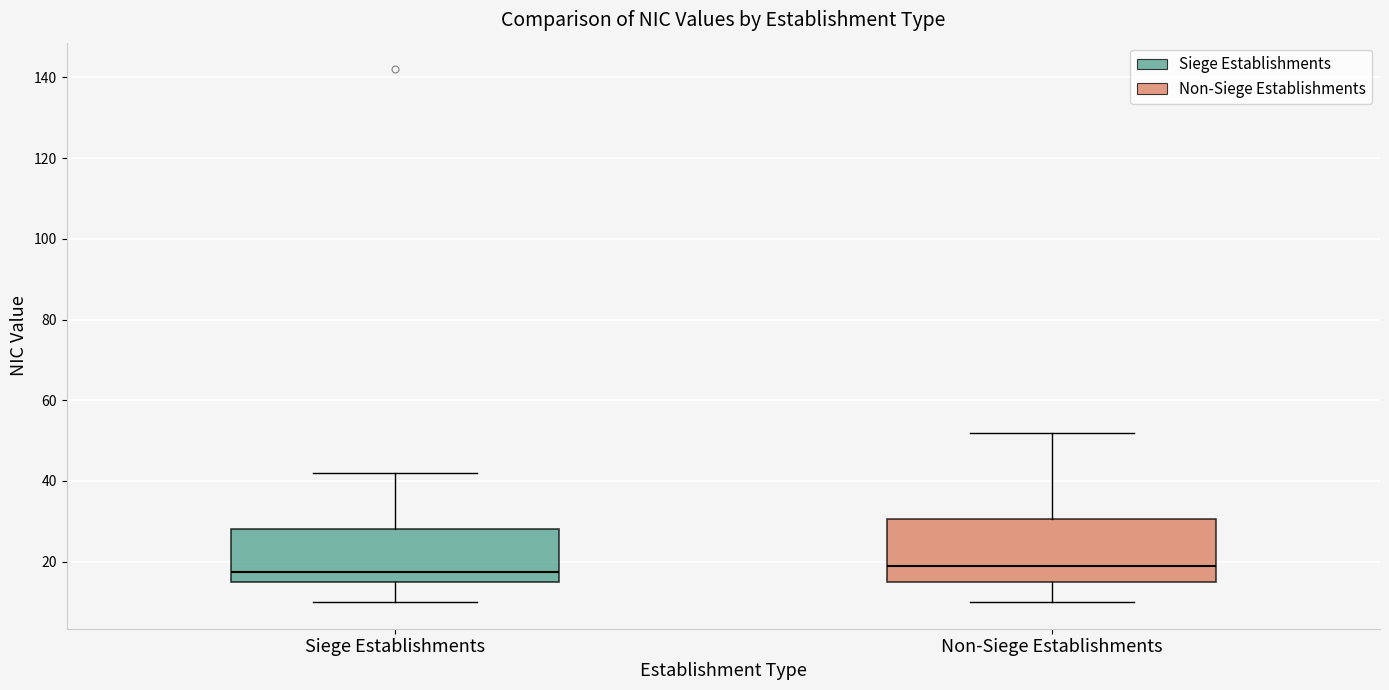

Reading left to right, transcribe this box plot: for each box, give where its median line is, the range the box spans, and where its two whiskers end, as read against the y-axis. The values are not printed on the chart, so give them approximately, as read against the axis.

Siege Establishments: median 18, box 16 to 28, whiskers 10 to 42
Non-Siege Establishments: median 20, box 16 to 30, whiskers 10 to 52